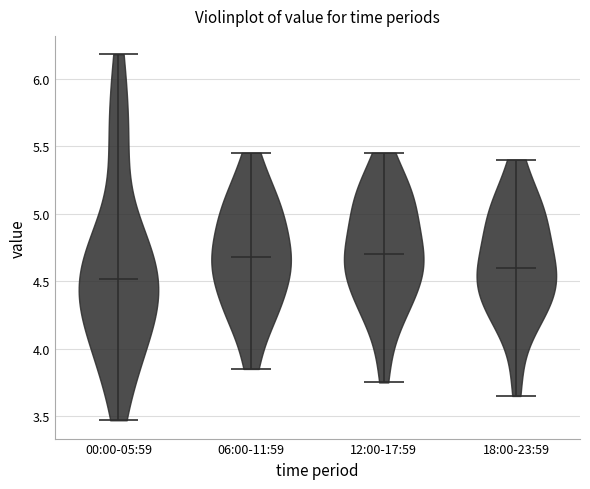

Reading left to right, read every violin against the y-axis: where its median line is, and the lowest and highest points it reaches. The values are not printed on the chart, so give them approximately, as read against the axis.

00:00-05:59: median line 4.50, lowest point 3.45, highest point 6.20
06:00-11:59: median line 4.70, lowest point 3.85, highest point 5.45
12:00-17:59: median line 4.70, lowest point 3.75, highest point 5.45
18:00-23:59: median line 4.60, lowest point 3.65, highest point 5.40